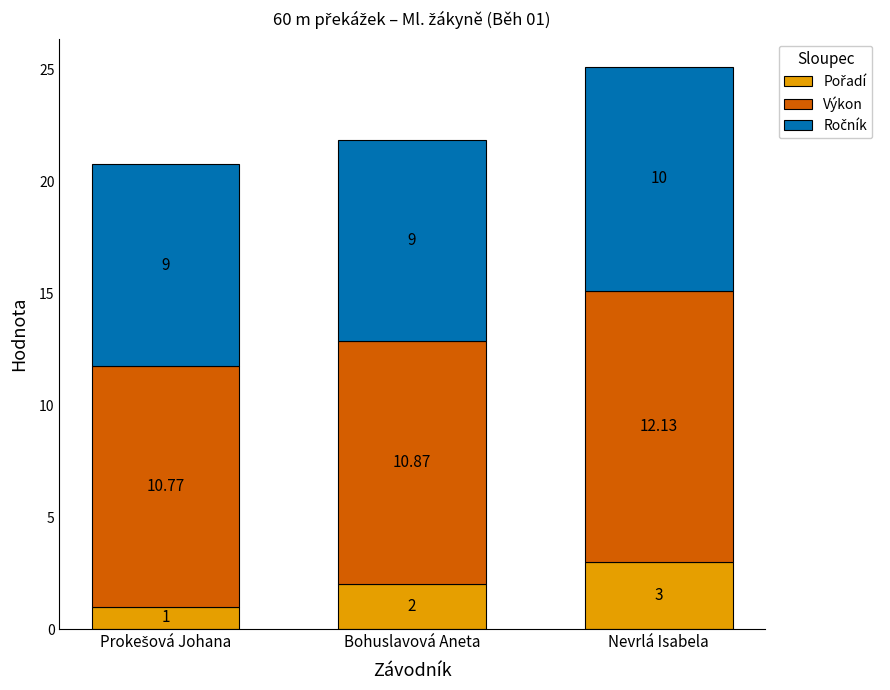

At which category is the sum across all series the highest?

Nevrlá Isabela